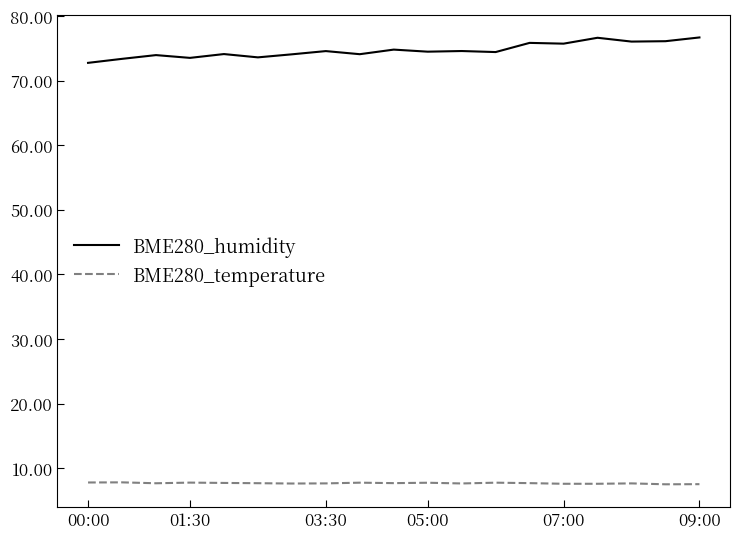

True or false: BME280_humidity and BME280_temperature intersect in this chart.

False